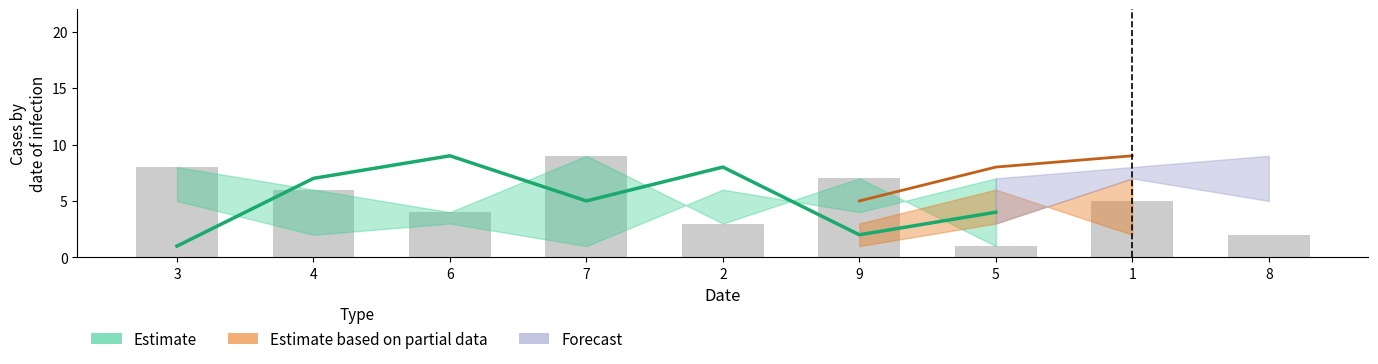

List the labels in order of col_4 value, smallest first.

3, 9, 8, 5, 7, 1, 4, 2, 6